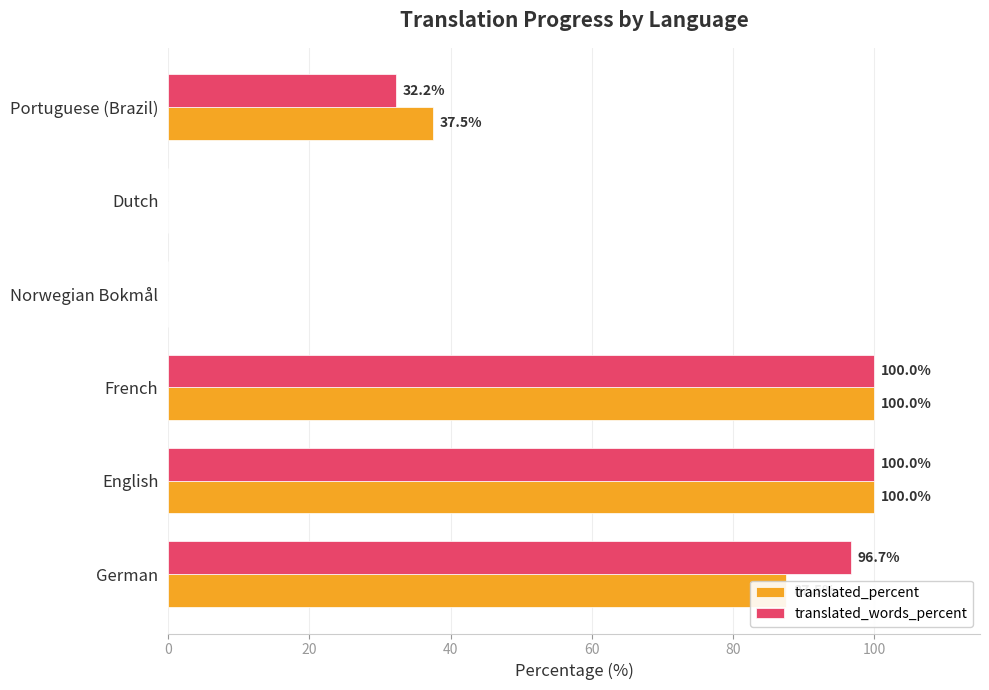

Is it true that translated_percent equals 100.0 at French?

True